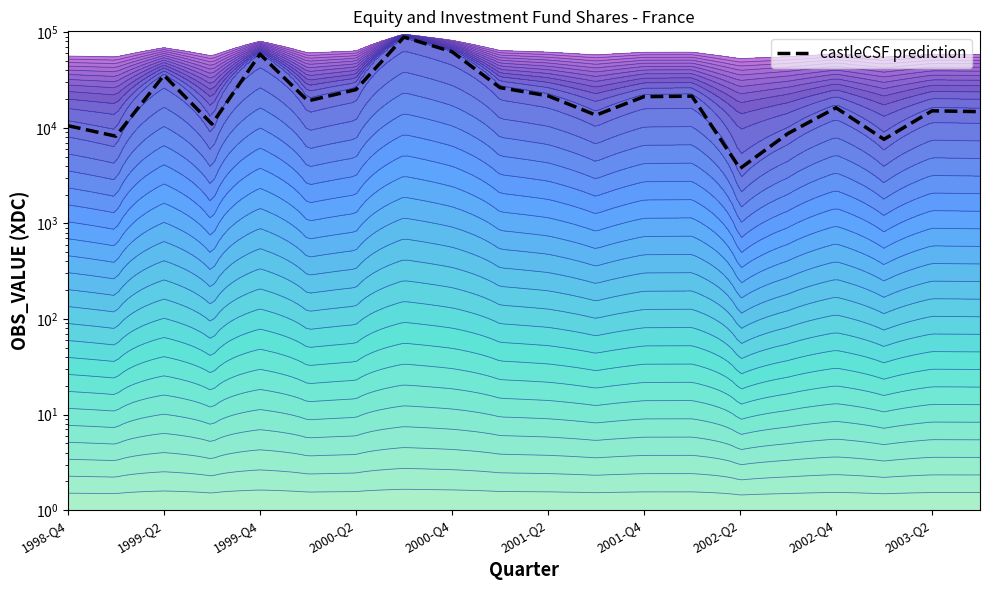

Does the chart have visible grid lines?

No